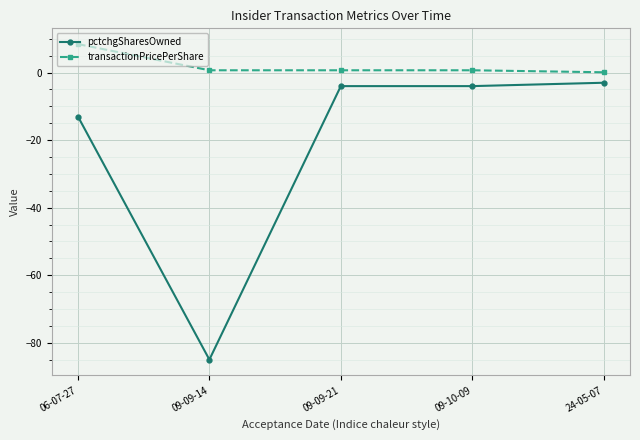

Rank the series by their average value, from lowest to highest.

pctchgSharesOwned, transactionPricePerShare